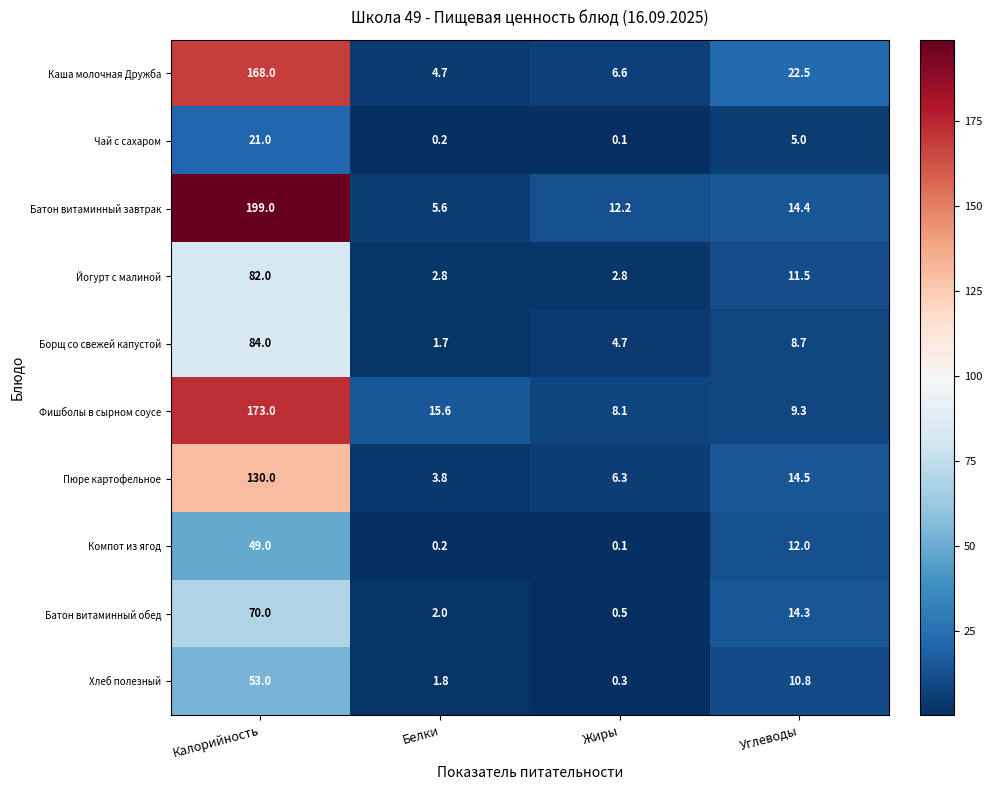

Count the number of categories in the chart.

4